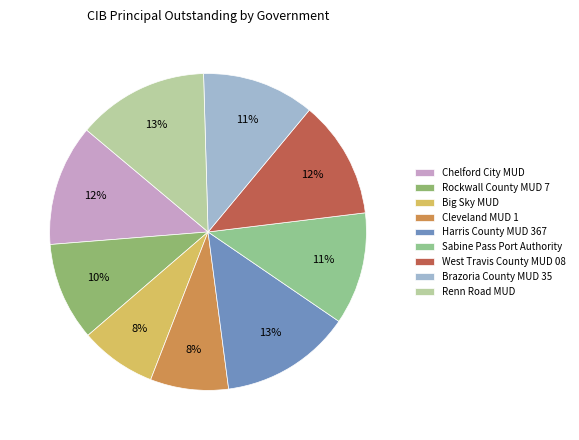

Which slice is the smallest?

Big Sky MUD